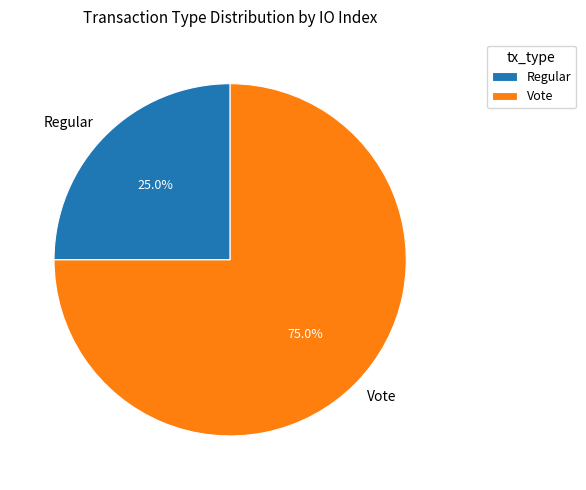

Do Vote and Regular together represent more than half of the pie?

Yes